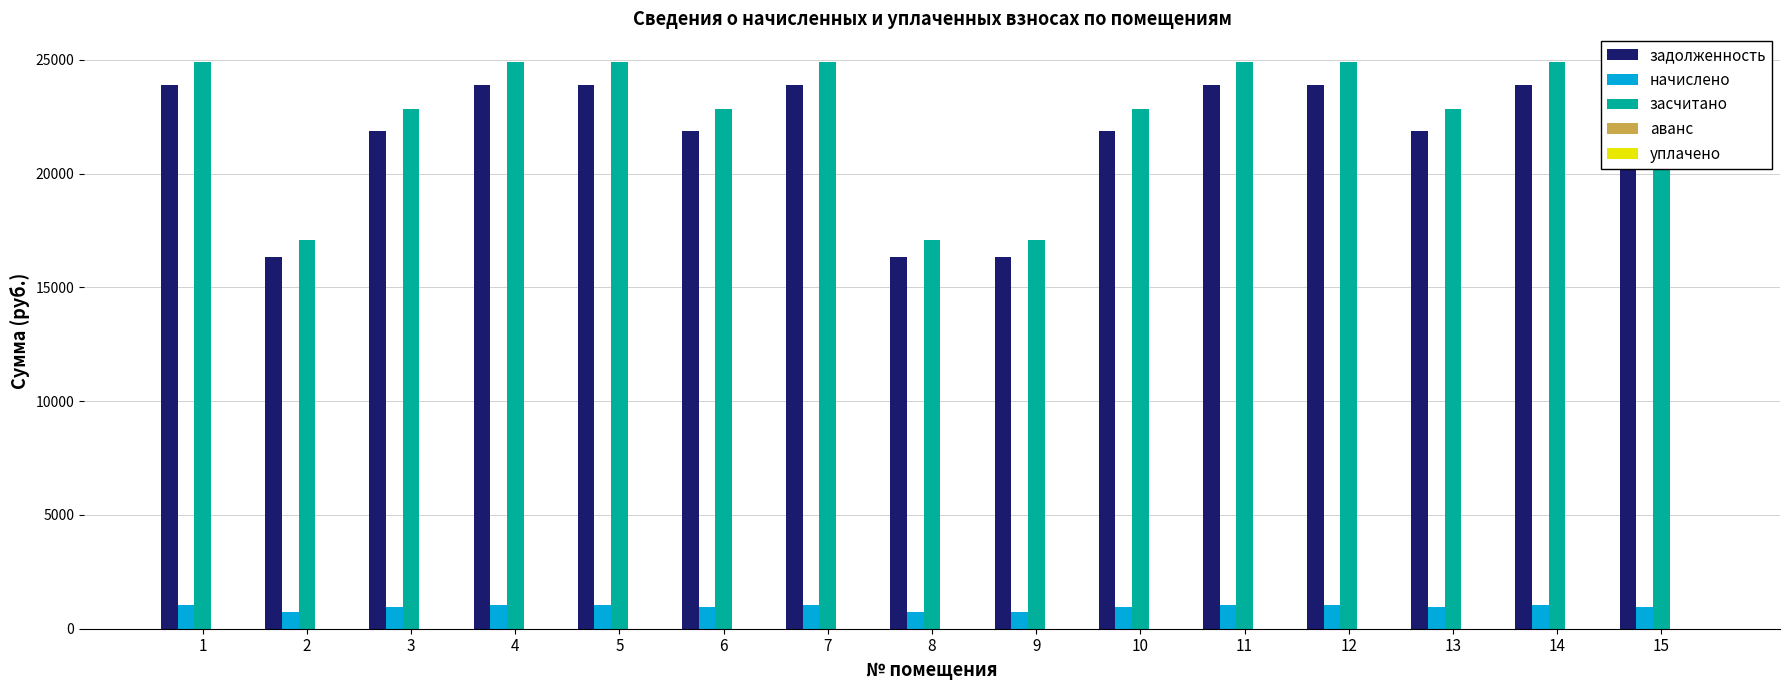

Which series has the widest spread of values?

засчитано